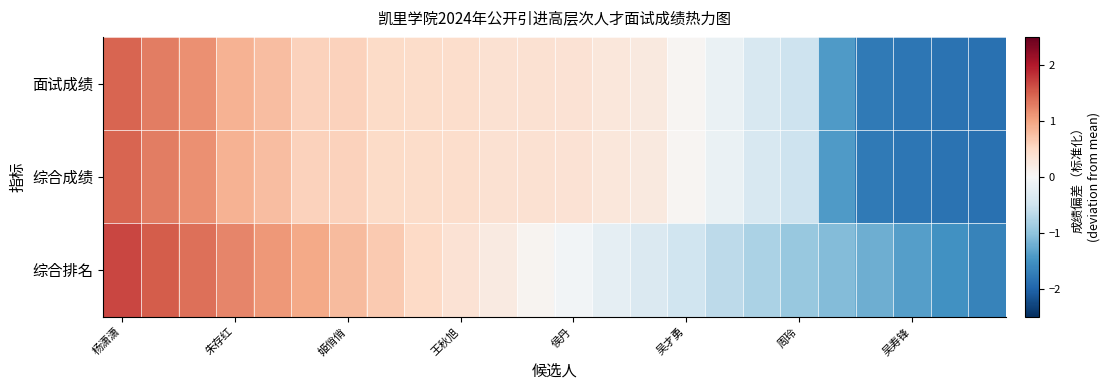

At how many categories does at least one series exceed 1?

5